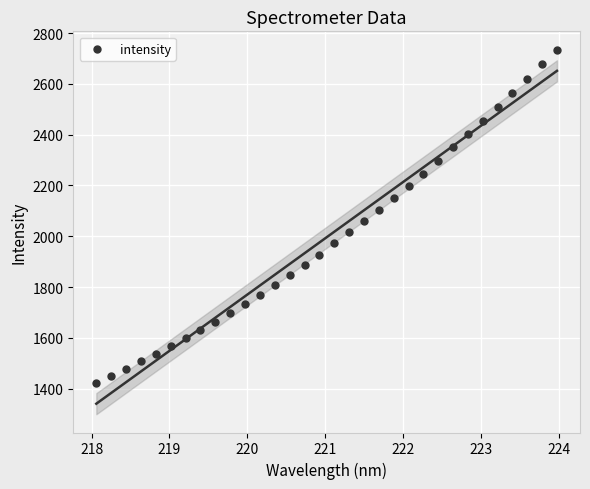

What is the range of X values (max minus min)?

5.9